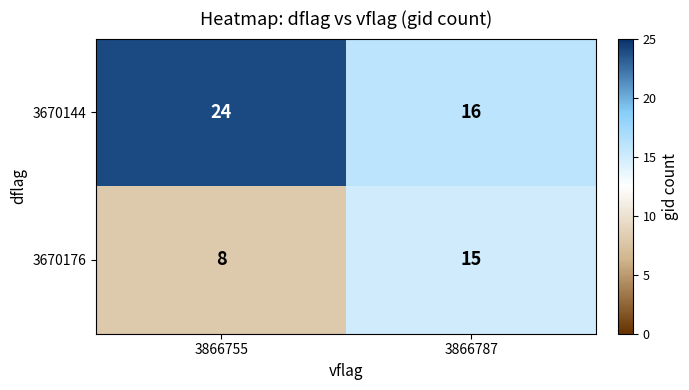

What is the difference between the 3670144 values at 3866755 and 3866787?

8